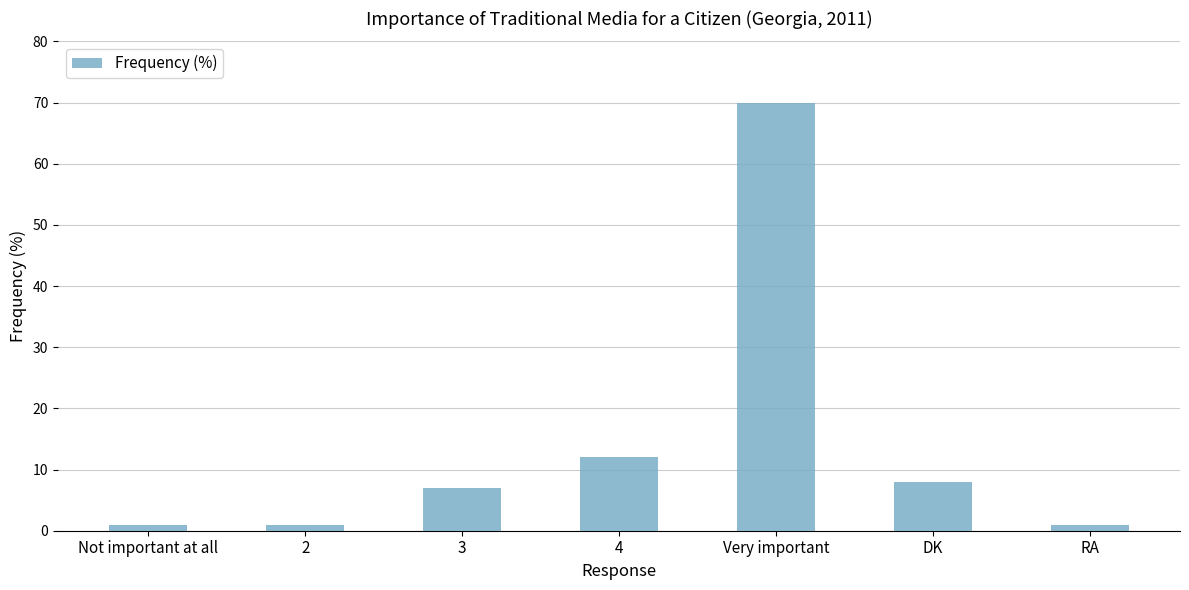

What is the greatest value displayed?

70